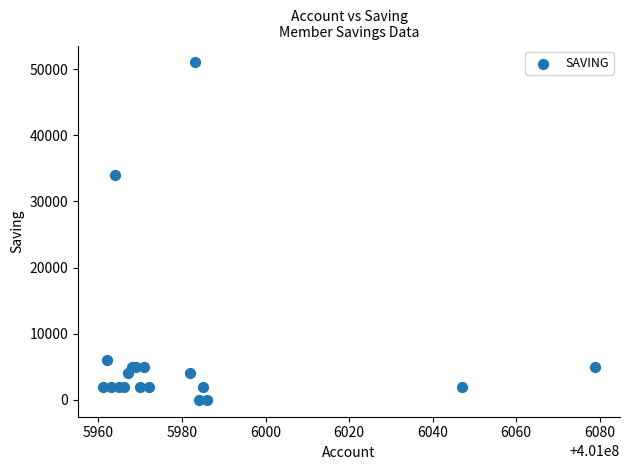

What Y value in the scatter plot is closest to 25500?

34000